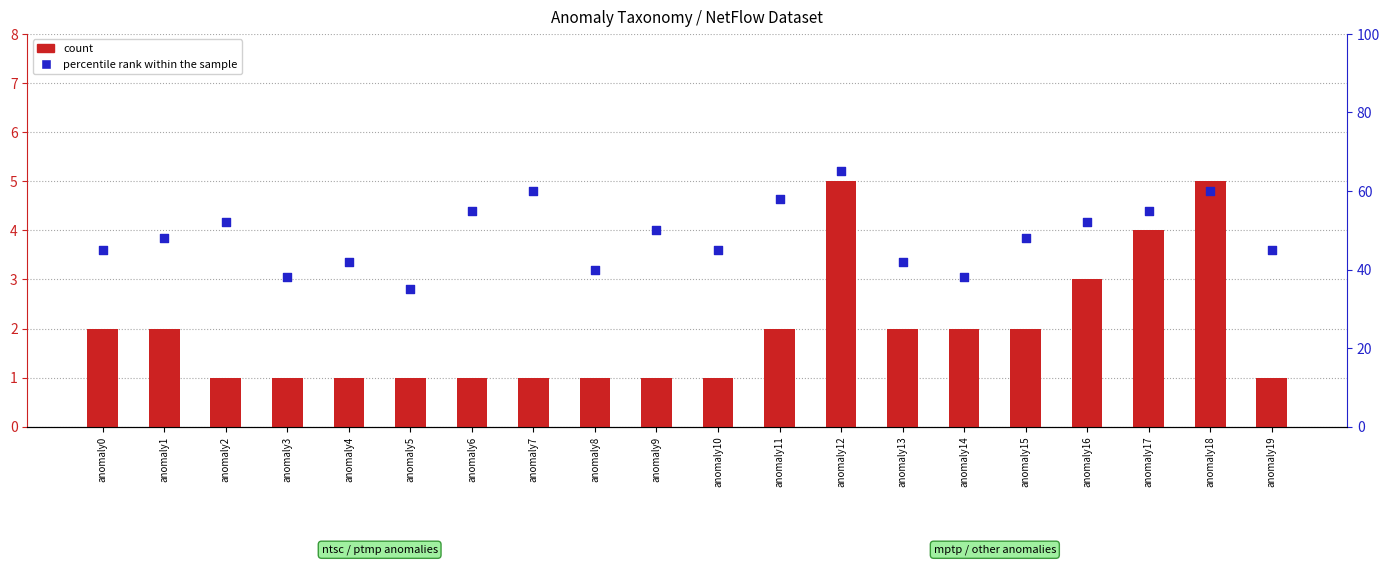

At how many categories does at least one series exceed 58?

3